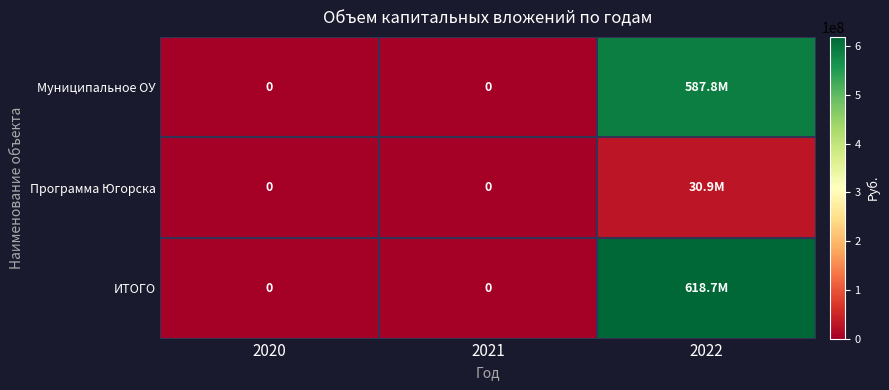

Is it true that Программа Югорска equals 10585407 at 2022?

False